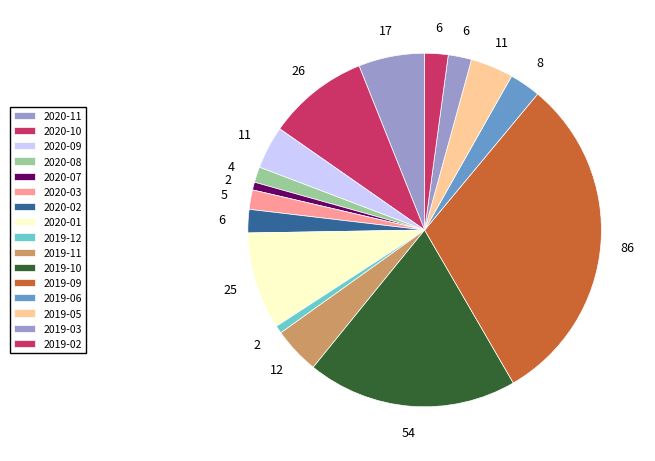

To the nearest percent, what is the difference between the 2019-12 and 2019-09 slice percentages?

30%